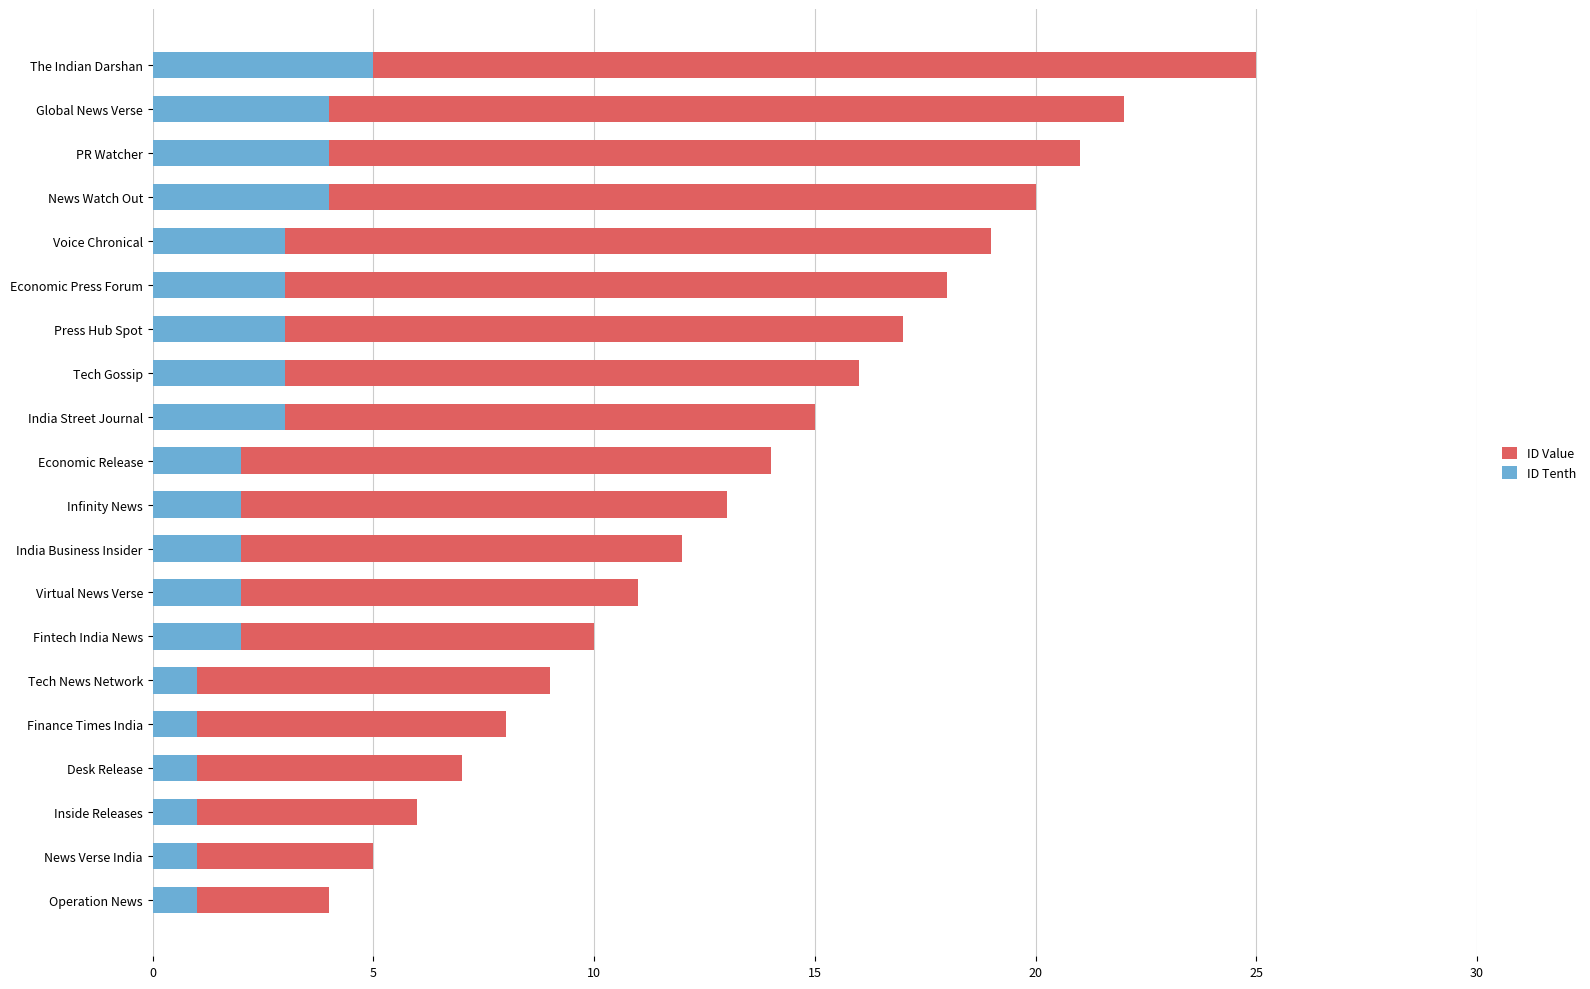

Which series changed the most between Tech Gossip and The Indian Darshan?

ID Value